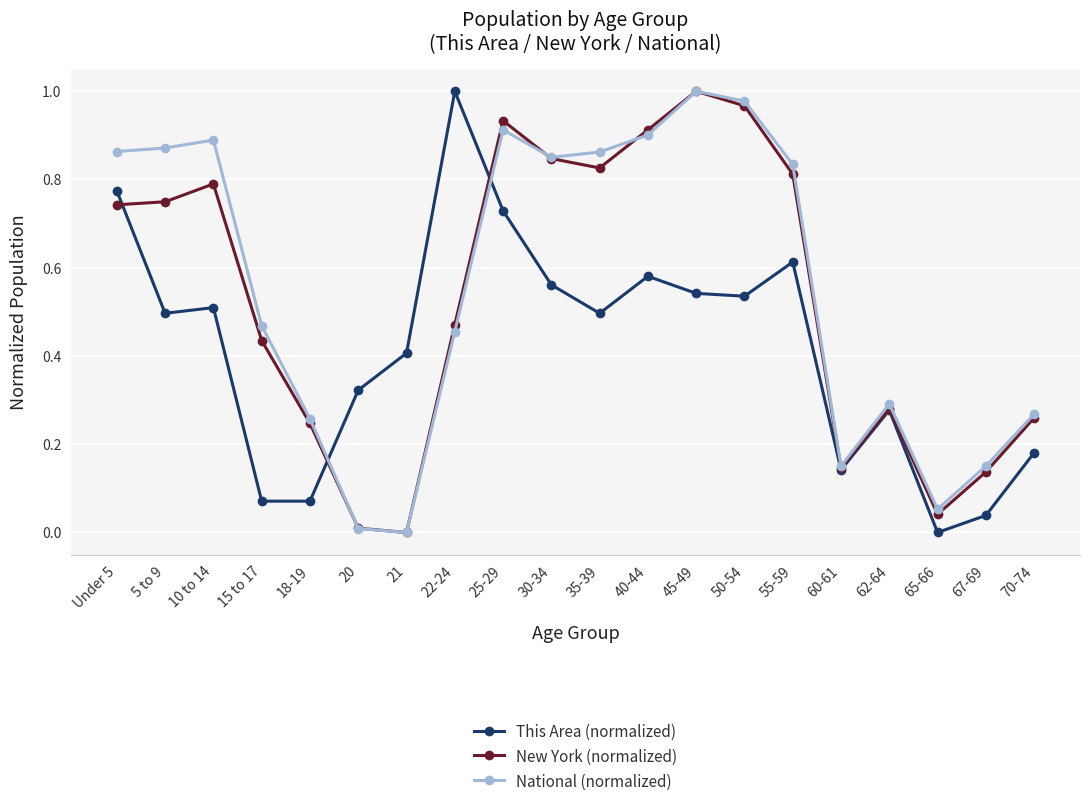

The value of New York (normalized) at 18-19 is 0.4. True or false?

False